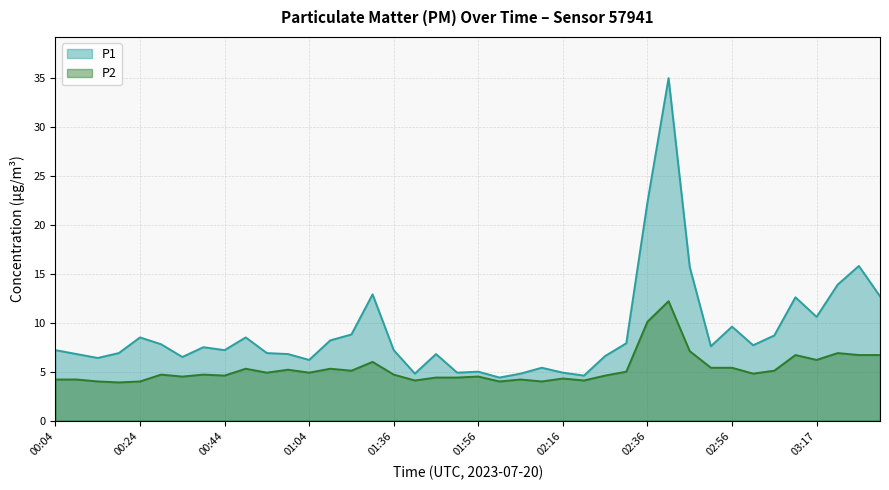

At which label does P1 first exceed 7?

00:04